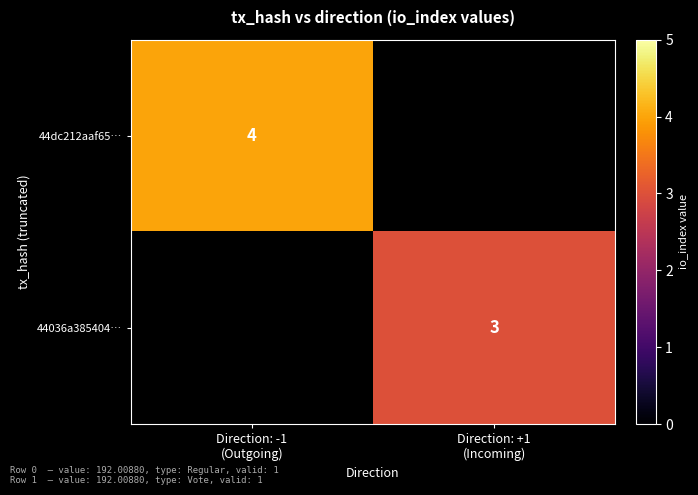

At which category does the chart reach its peak across all series?

Direction: -1
(Outgoing)